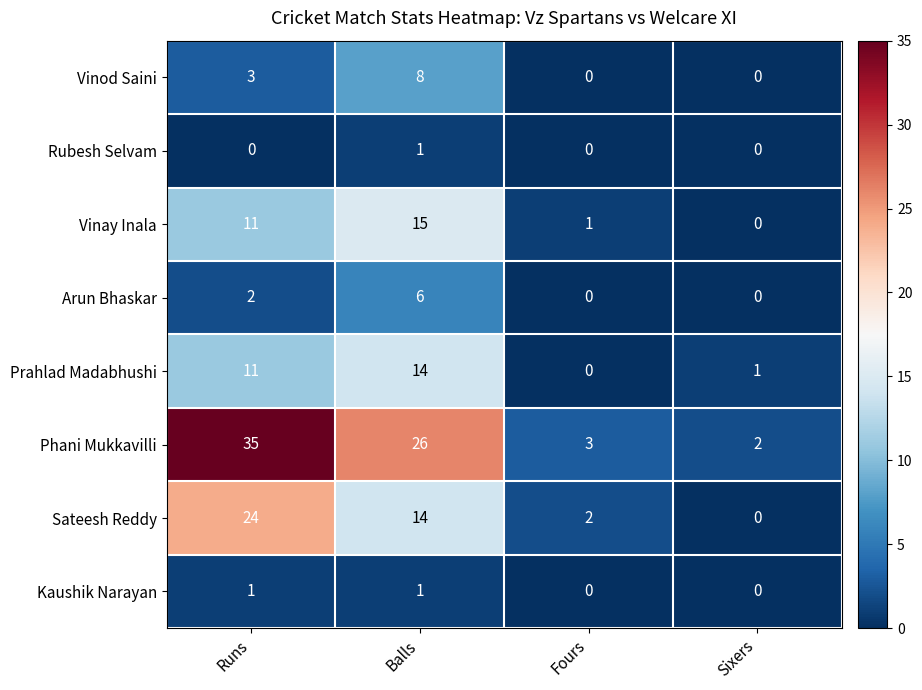

Which series has the largest total across all categories?

Phani Mukkavilli